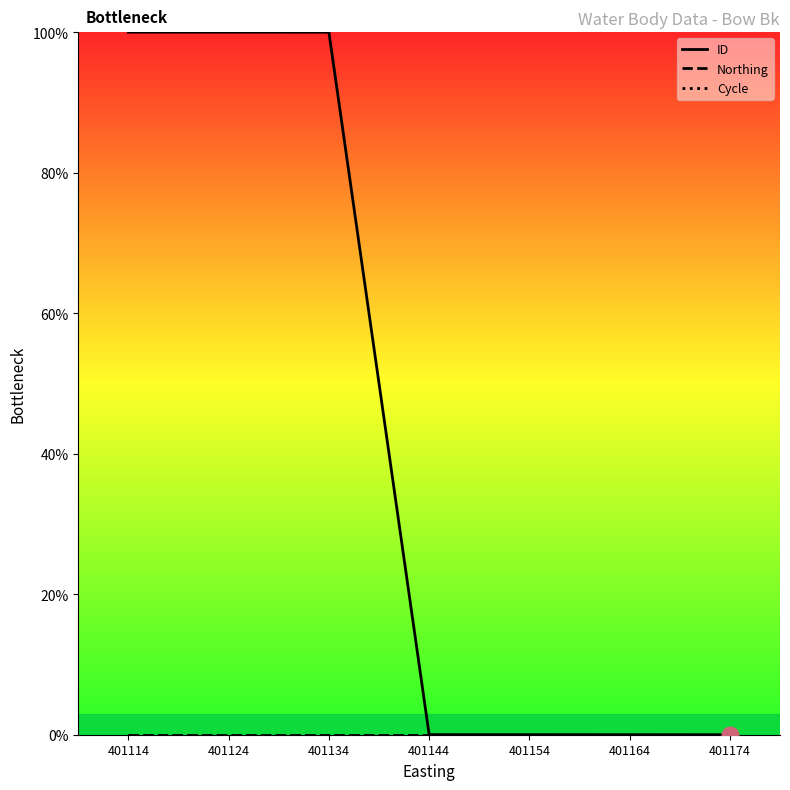

Reading right to left, what are all the values shown in this chart?

ID: 0.0	0.0	0.0	0.0	100.0	100.0	100.0
Northing: 0.0	0.0	0.0	0.0	0.0	0.0	0.0
Cycle: 0.0	0.0	0.0	0.0	0.0	0.0	0.0